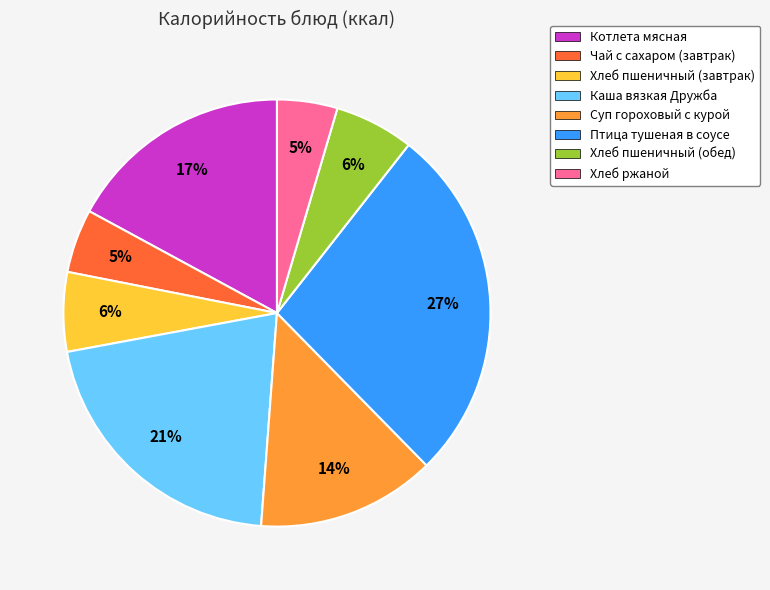

What is the largest slice in the pie chart?

Птица тушеная в соусе